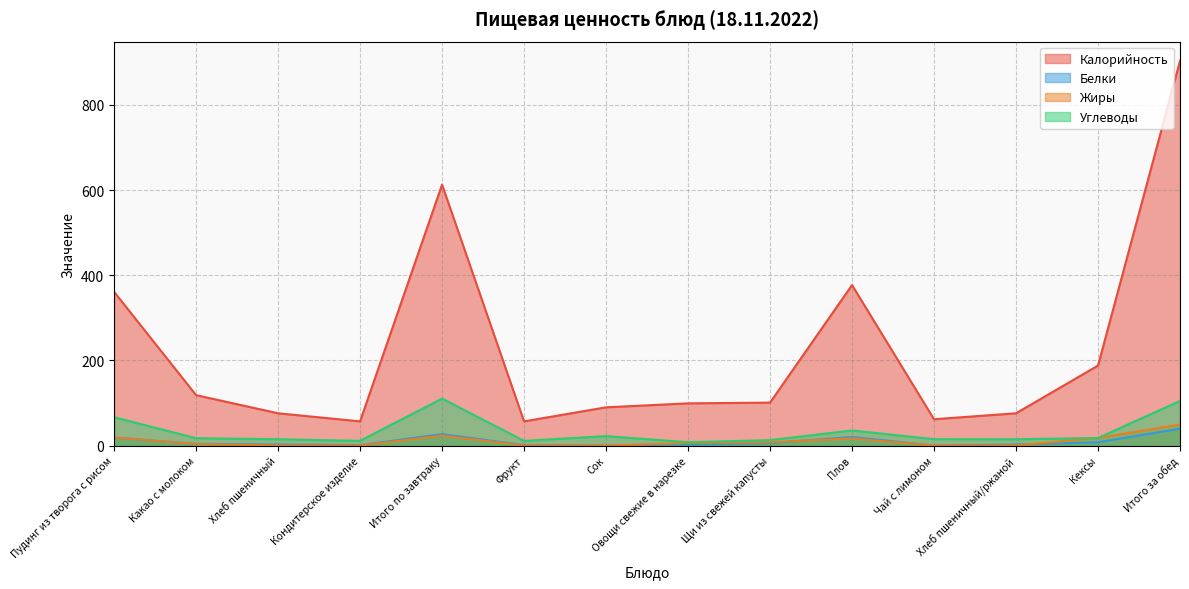

At which category is the sum across all series the highest?

Итого за обед